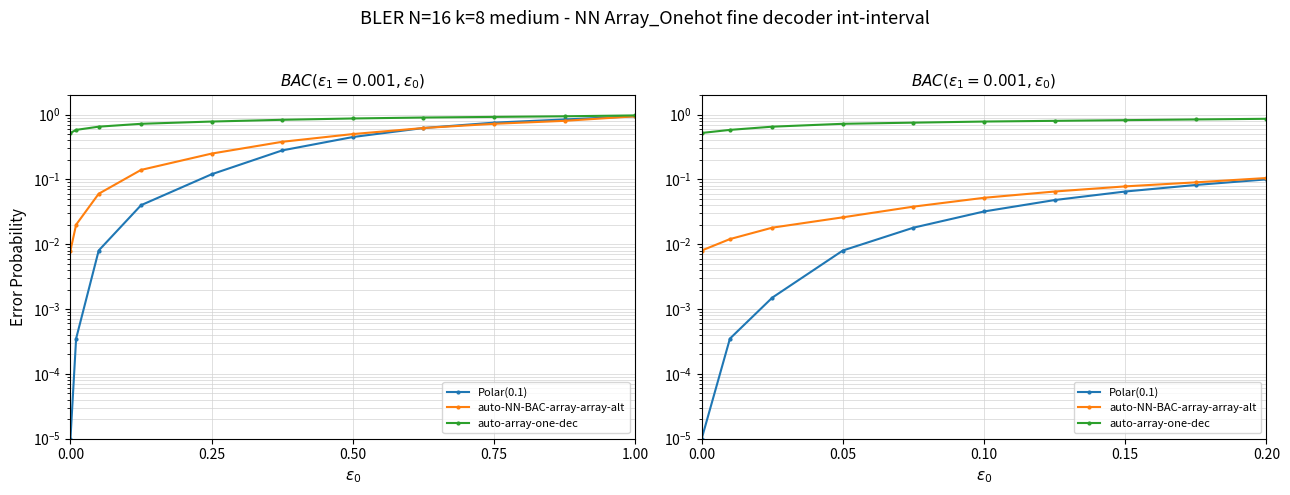

At how many categories does at least one series exceed 0?

10